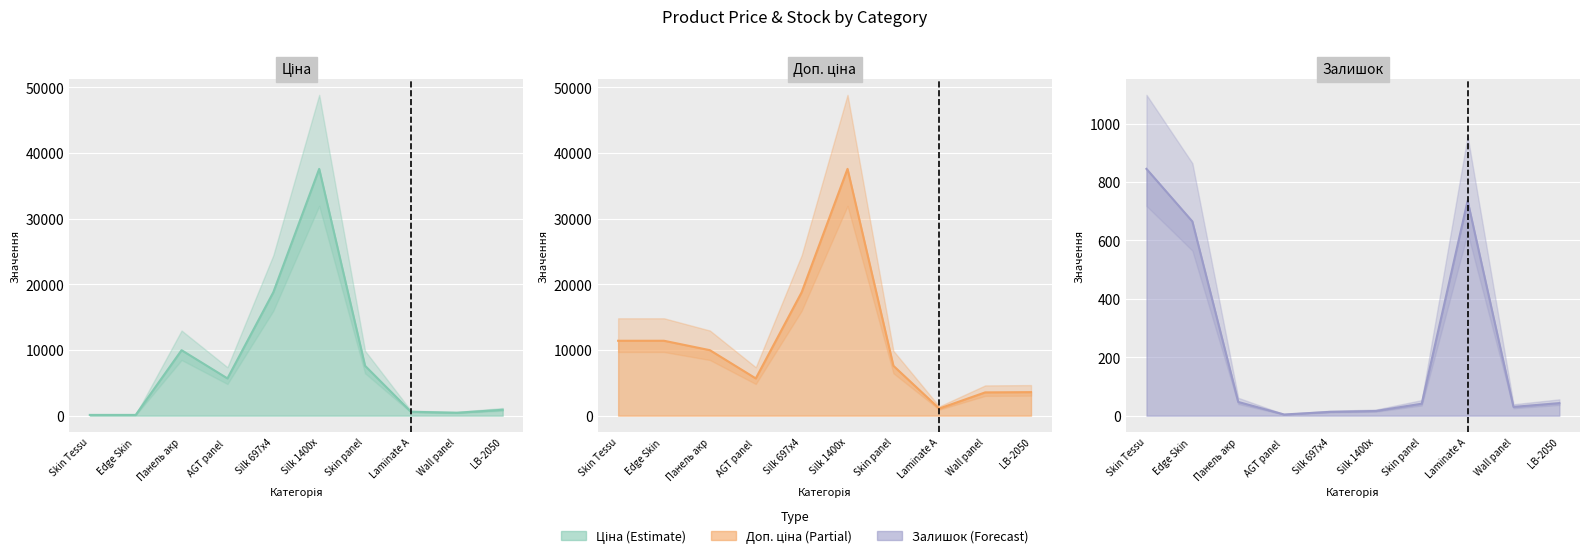

How many series are shown in this chart?

3